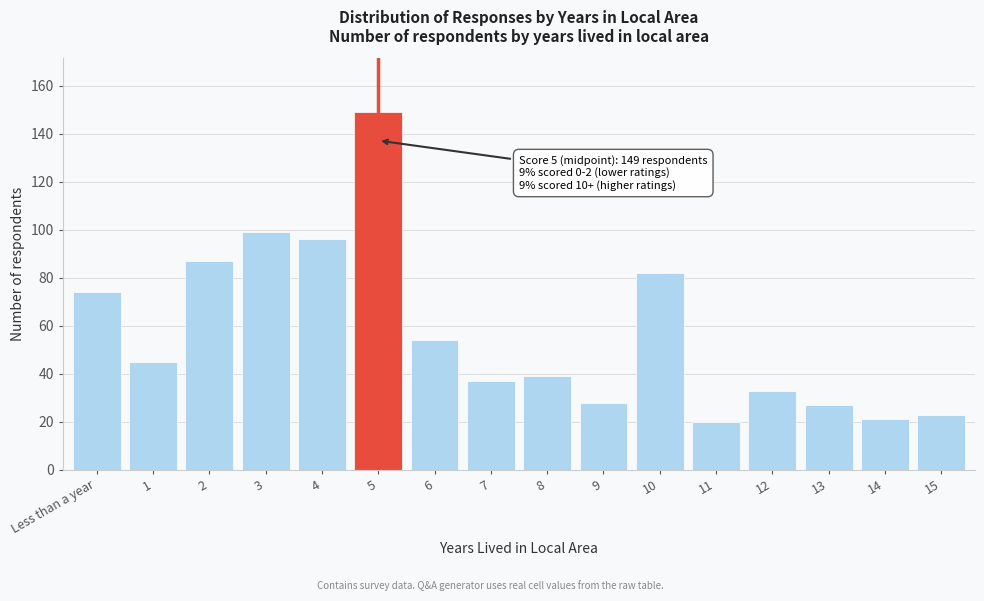

Reading left to right, list all the values displayed in this chart.

74	45	87	99	96	149	54	37	39	28	82	20	33	27	21	23